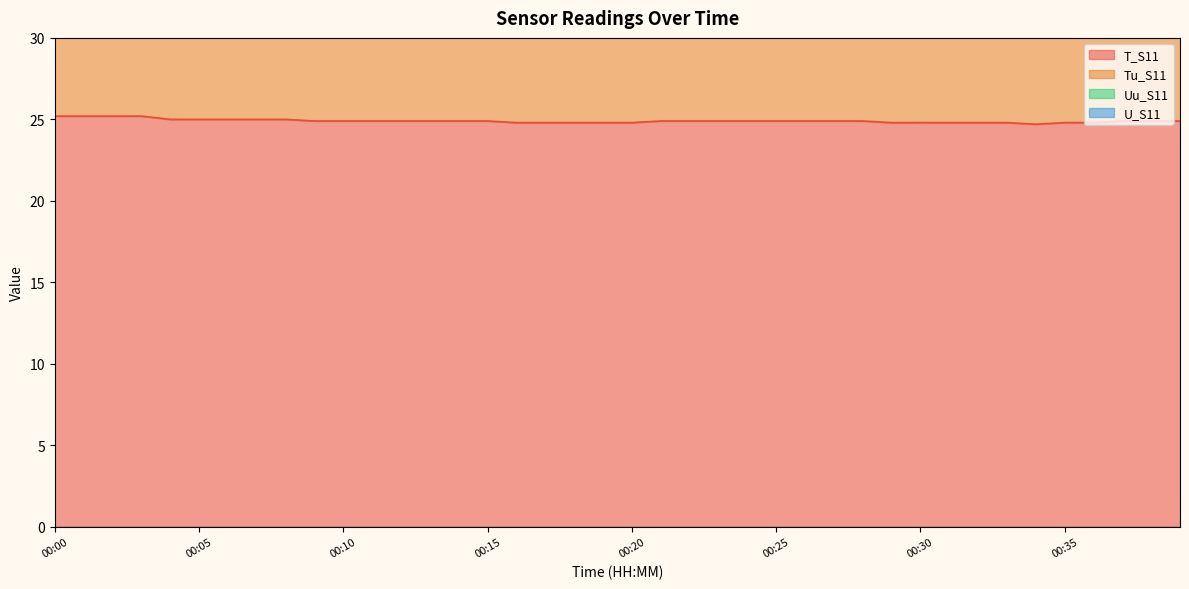

True or false: T_S11 has a value of 7.1 at 00:03.

False